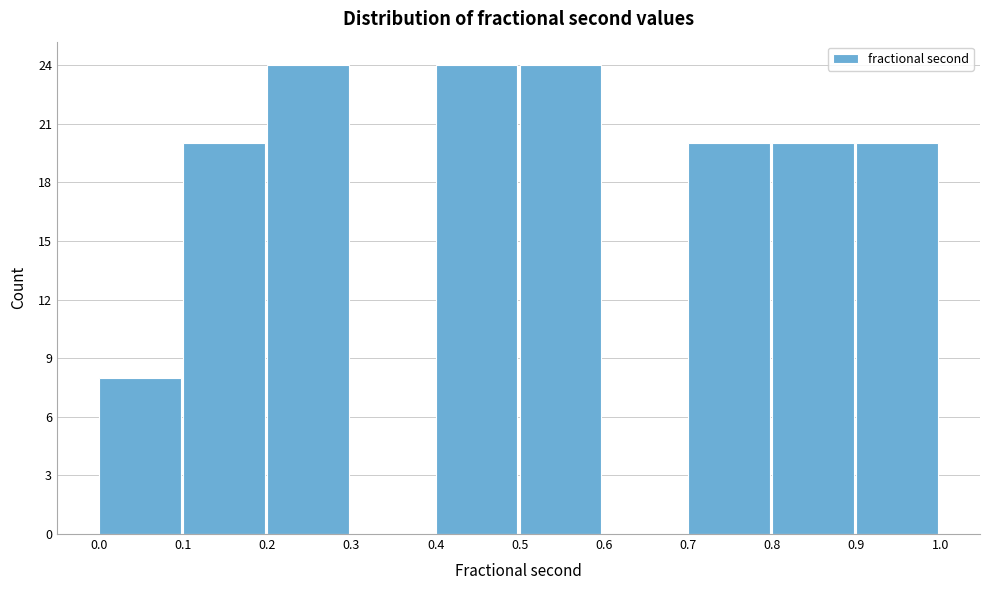

Reading left to right, transcribe this chart: for each bar, give the range it covers on the x-axis and its height. The values are not printed on the chart, so give them approximately, as read against the axis.

0.0 to 0.1: 8
0.1 to 0.2: 20
0.2 to 0.3: 24
0.3 to 0.4: 0
0.4 to 0.5: 24
0.5 to 0.6: 24
0.6 to 0.7: 0
0.7 to 0.8: 20
0.8 to 0.9: 20
0.9 to 1.0: 20